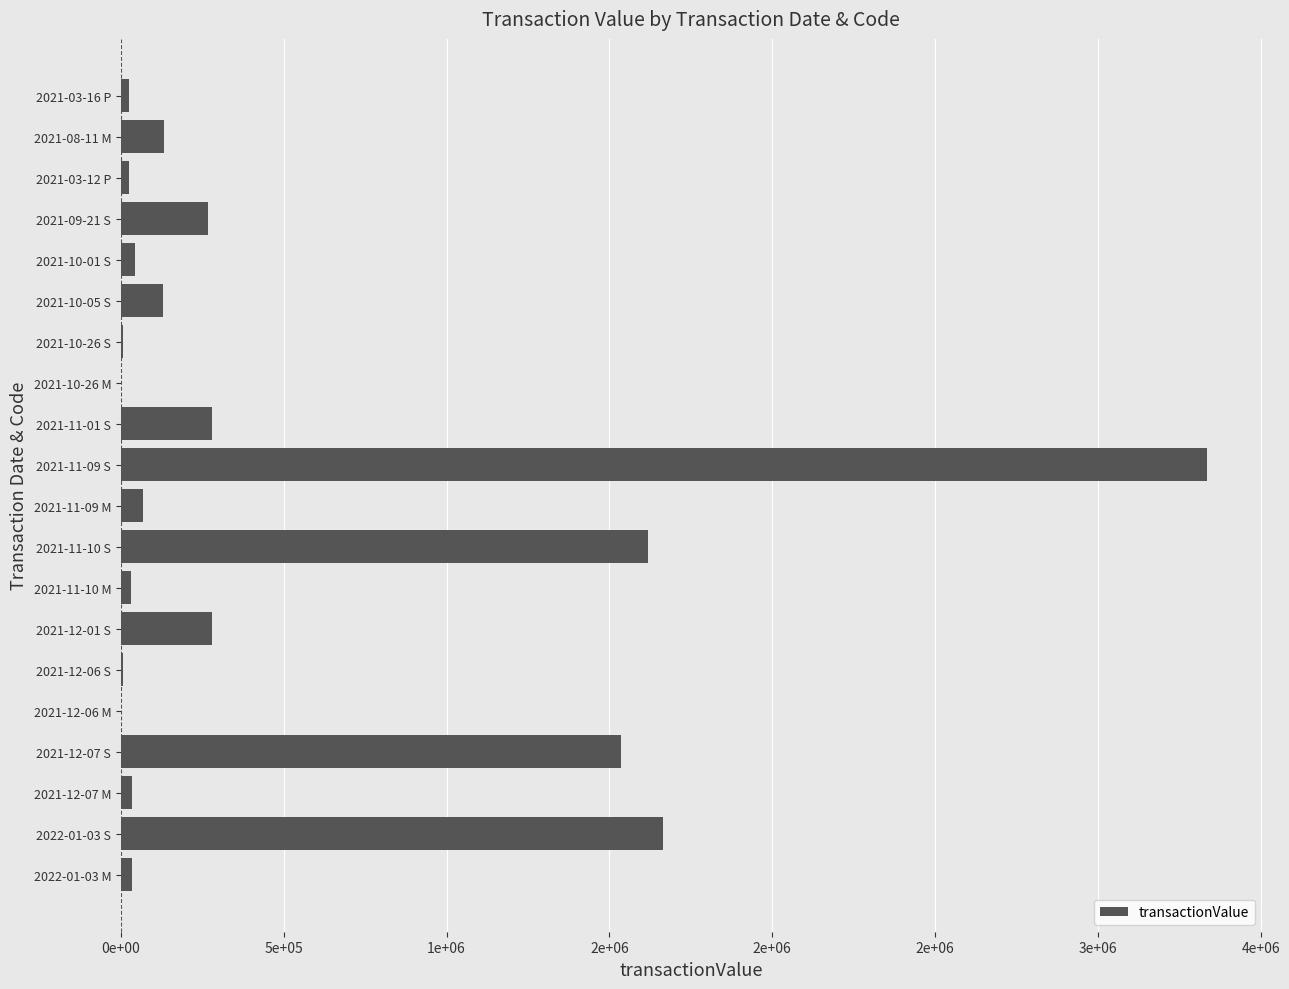

How many categories are shown in the chart?

20